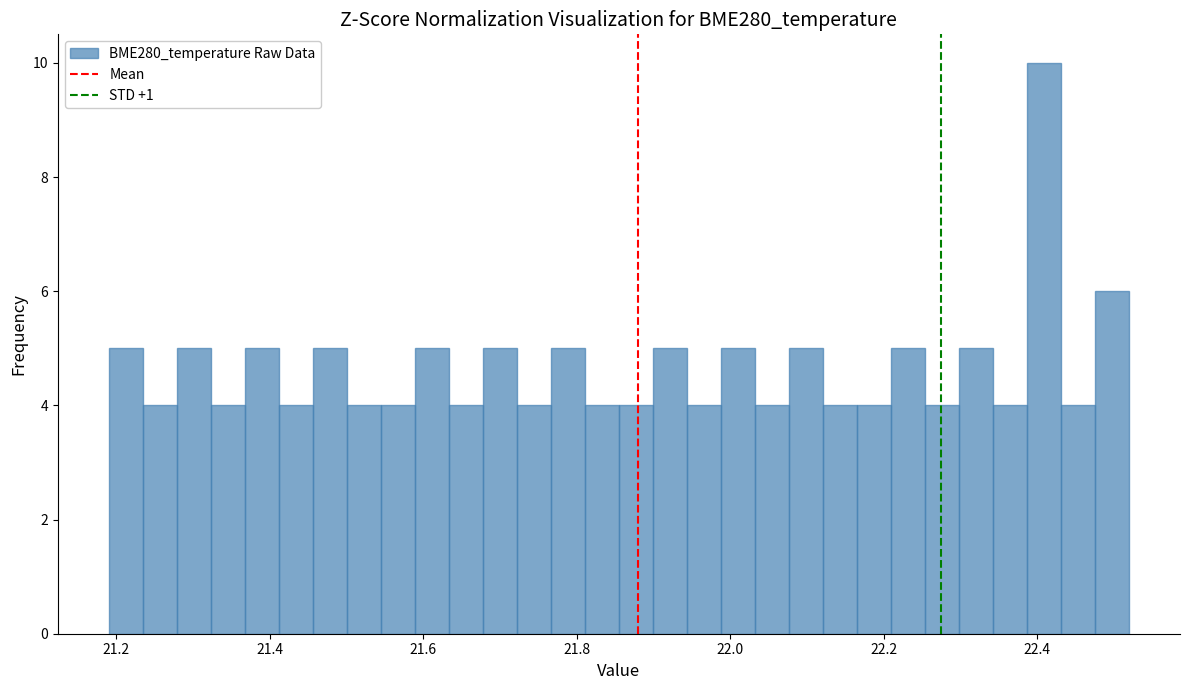

Around what value on the x-axis is the tallest bar? Give the approximate position of its centre, as read against the axis.

22.40